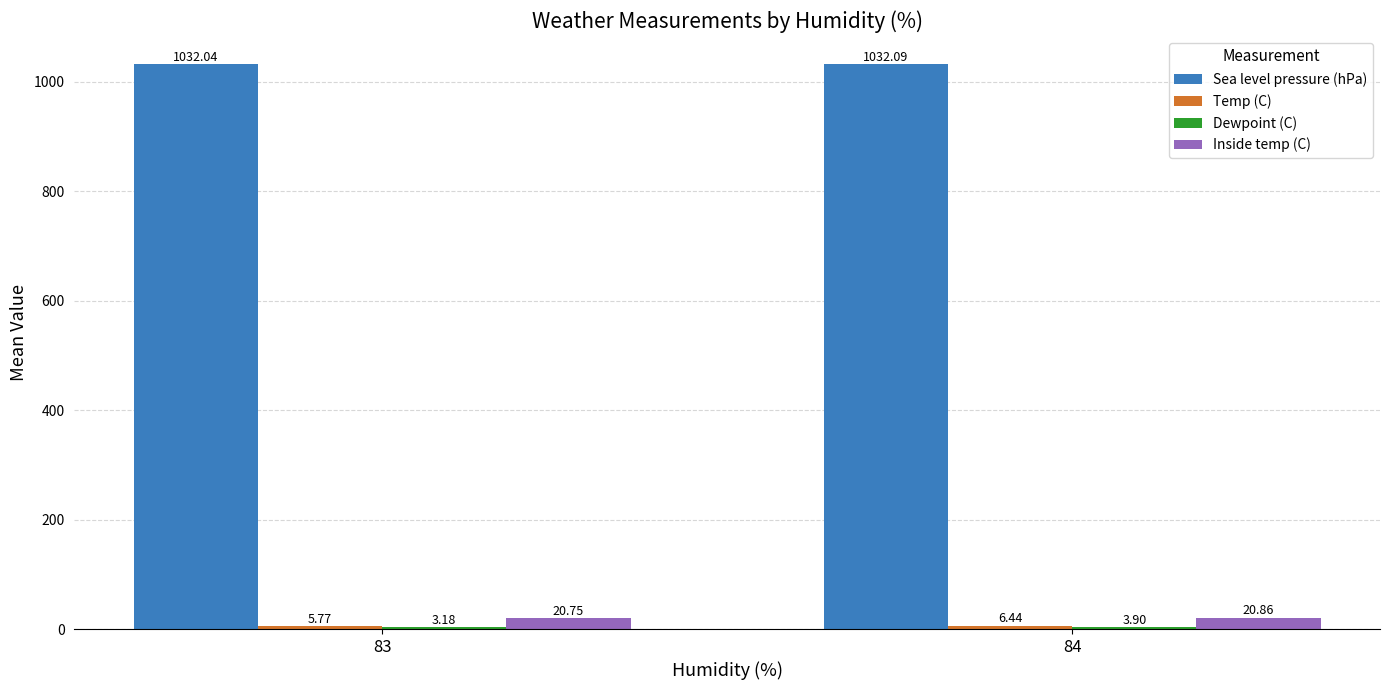

What is the total value across all series at 84?

1063.3